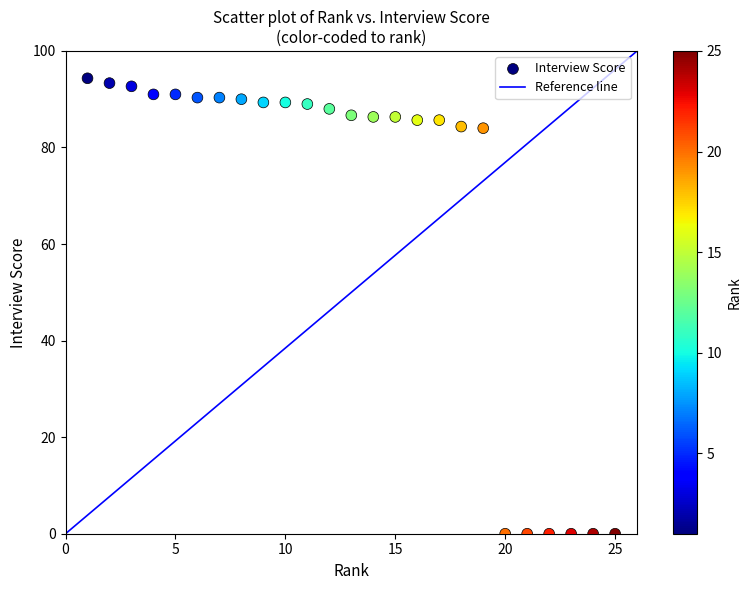

What is the range of X values (max minus min)?

24.0